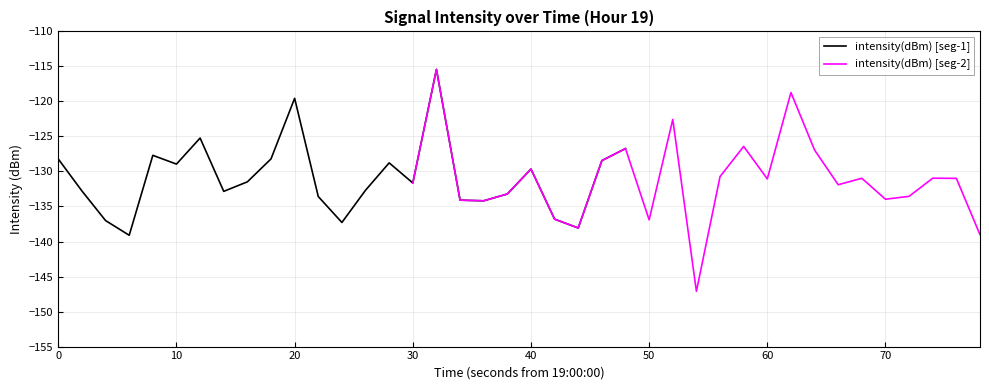

How many intersections are there between intensity(dBm) [seg-2] and intensity(dBm) [seg-1]?

12